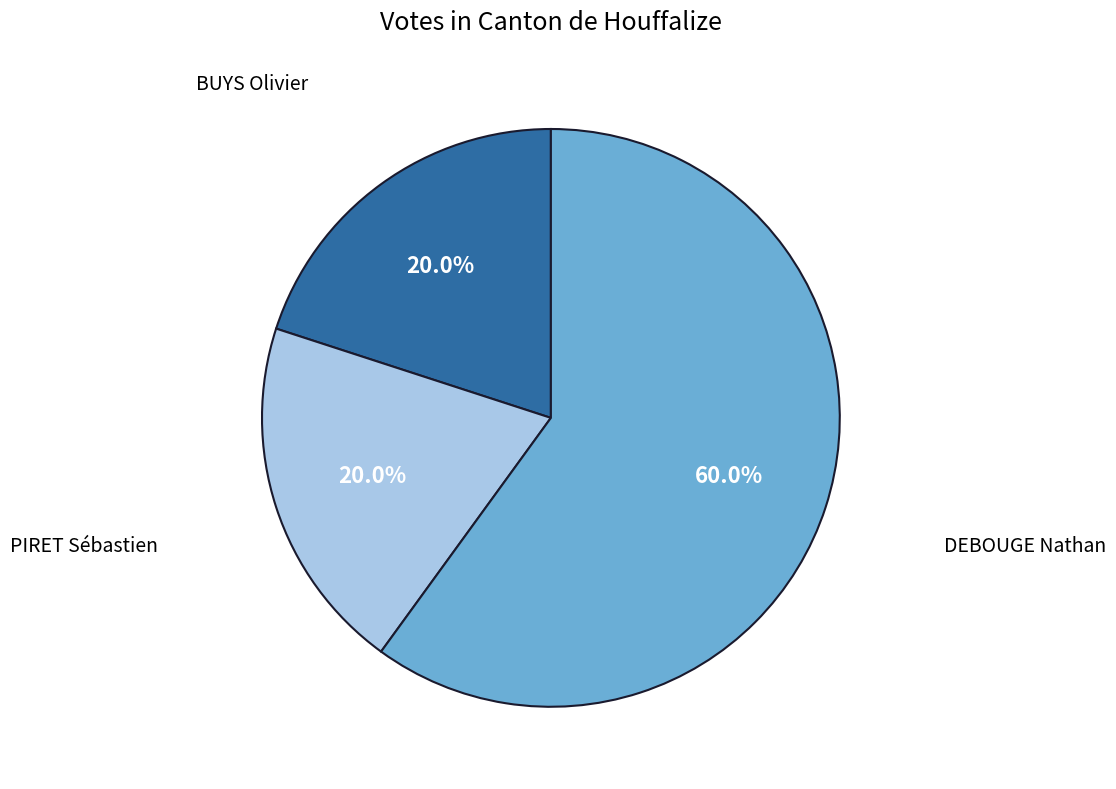

Approximately how many times larger is the value at DEBOUGE Nathan compared to BUYS Olivier?

3.0